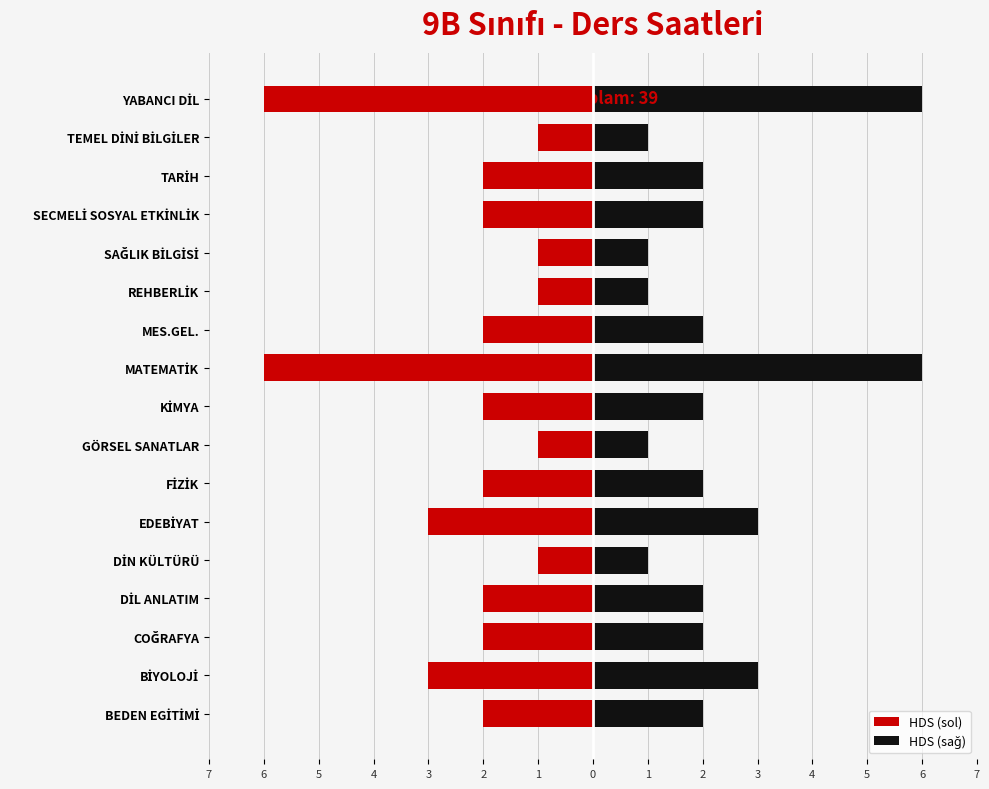

How many categories are shown in the chart?

17